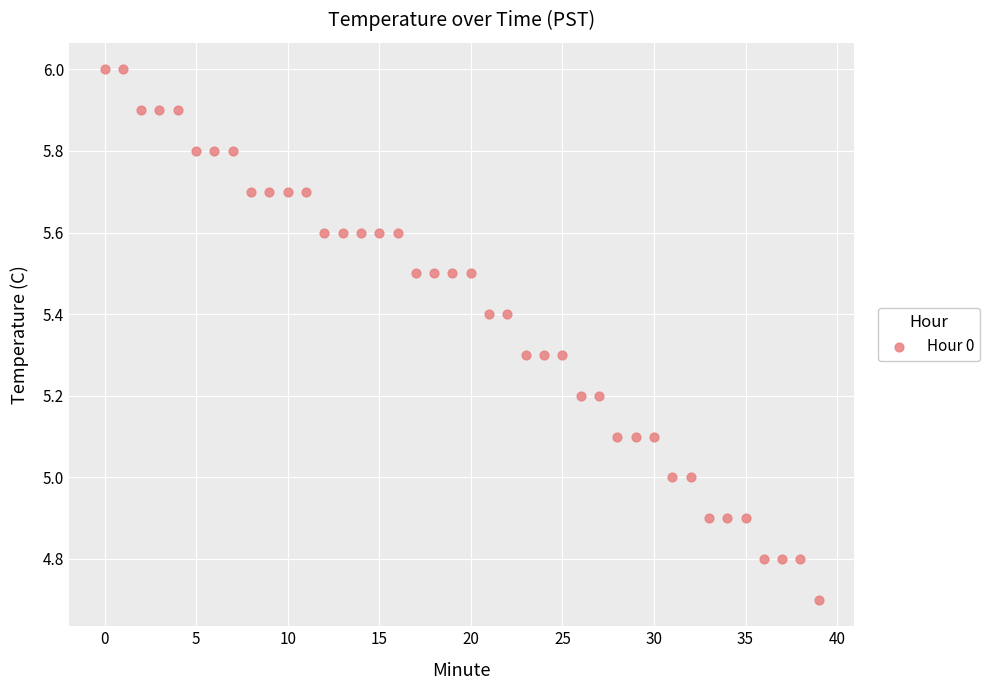

What is the range of Y values (max minus min)?

1.3